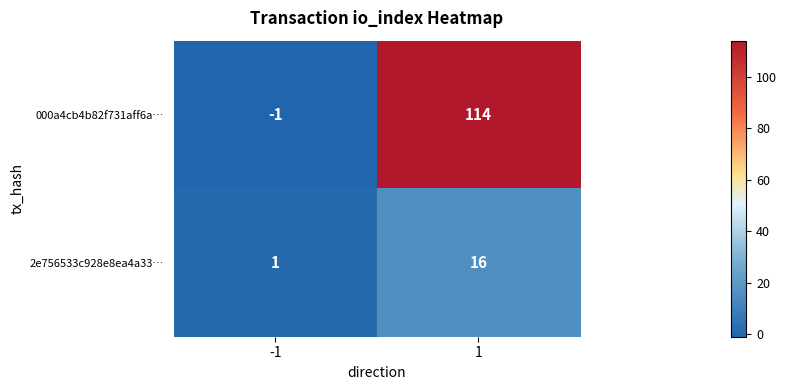

At which category is the sum across all series the highest?

1